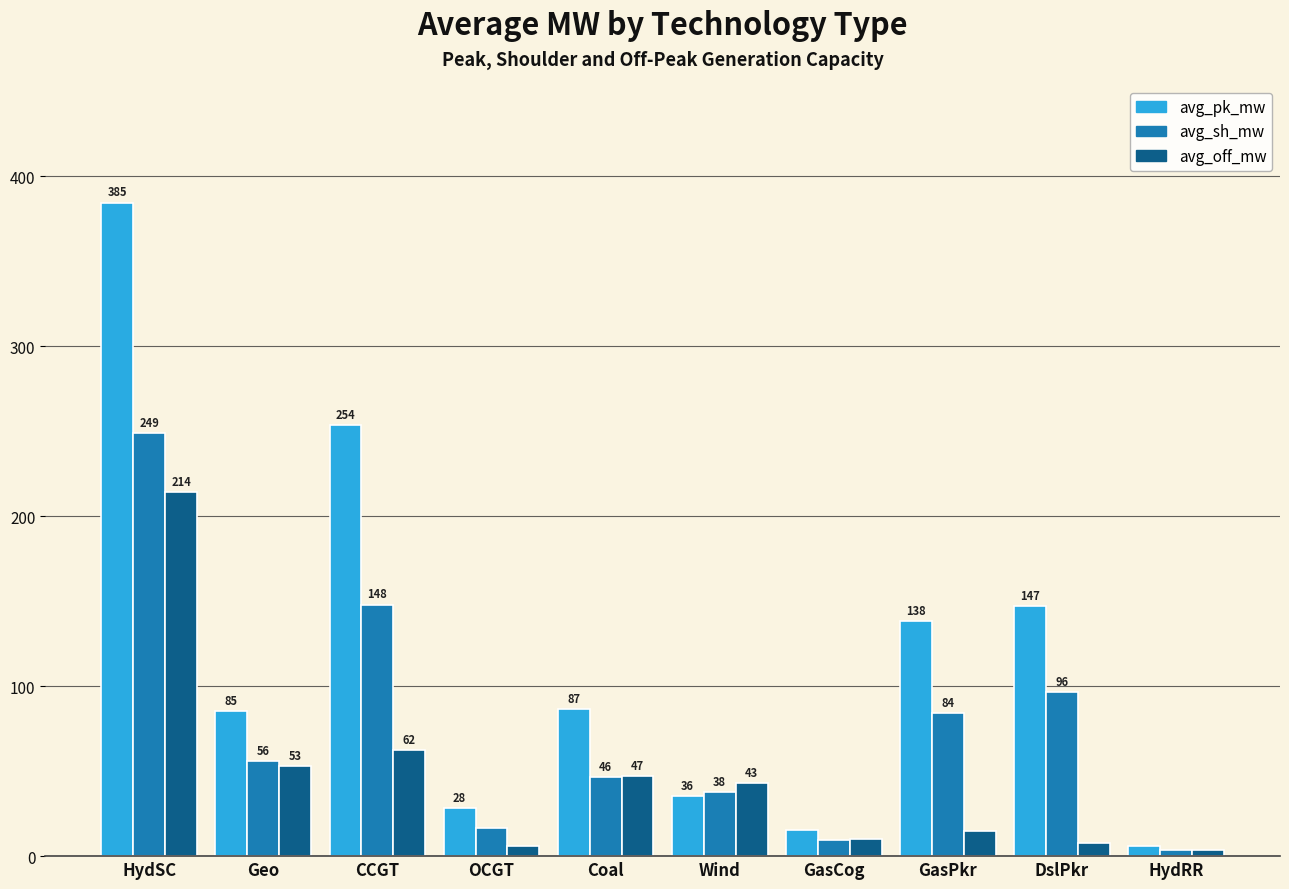

What is the maximum value shown in the chart?

384.6